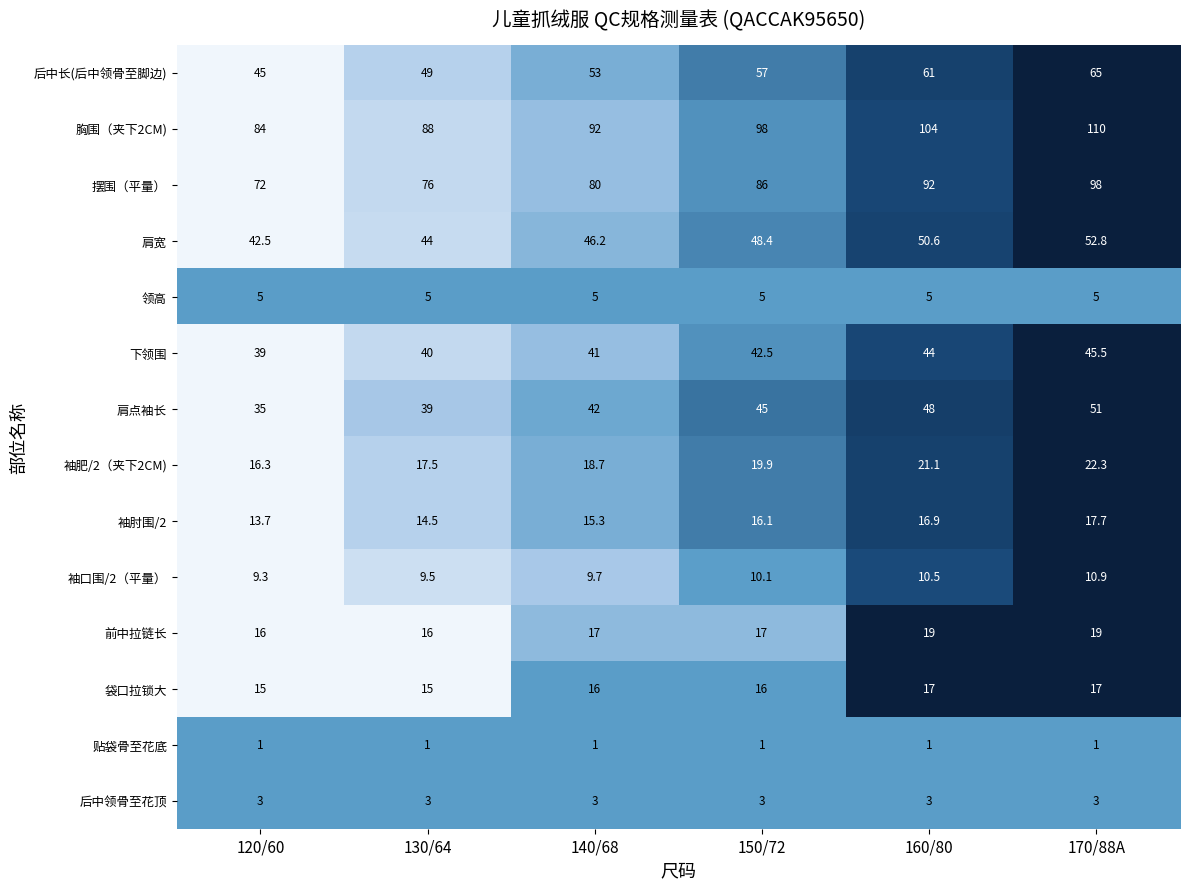

Rank the series by their maximum value, from highest to lowest.

胸围（夹下2CM), 摆围（平量）, 后中长(后中领骨至脚边), 肩宽, 肩点袖长, 下领围, 袖肥/2（夹下2CM), 前中拉链长, 袖肘围/2, 袋口拉锁大, 袖口围/2（平量）, 领高, 后中领骨至花顶, 贴袋骨至花底